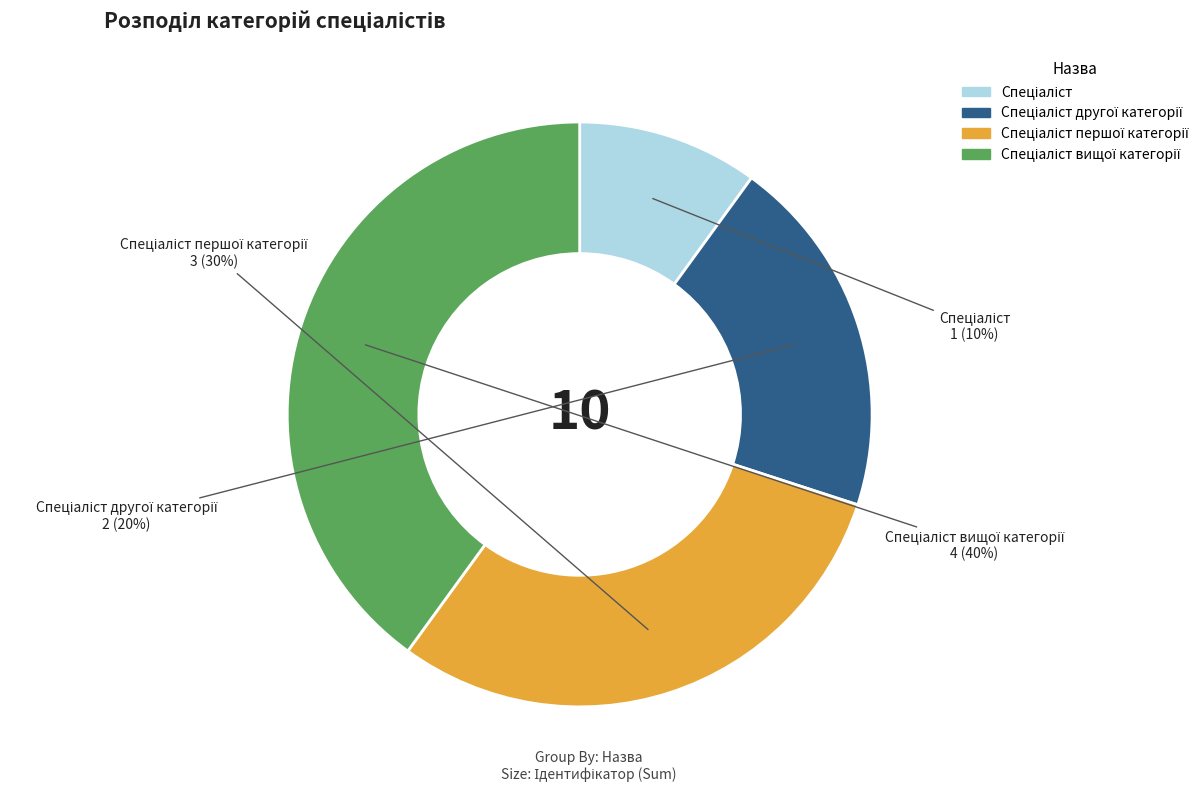

To the nearest percent, what is the average slice percentage?

25%